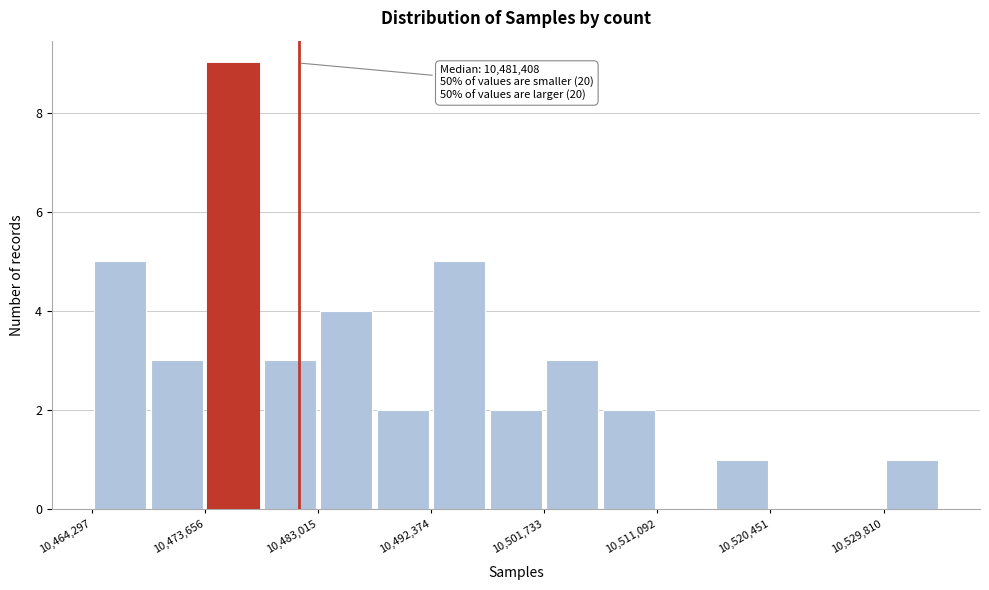

Which range on the x-axis has the tallest bar?

10474000 to 10478000